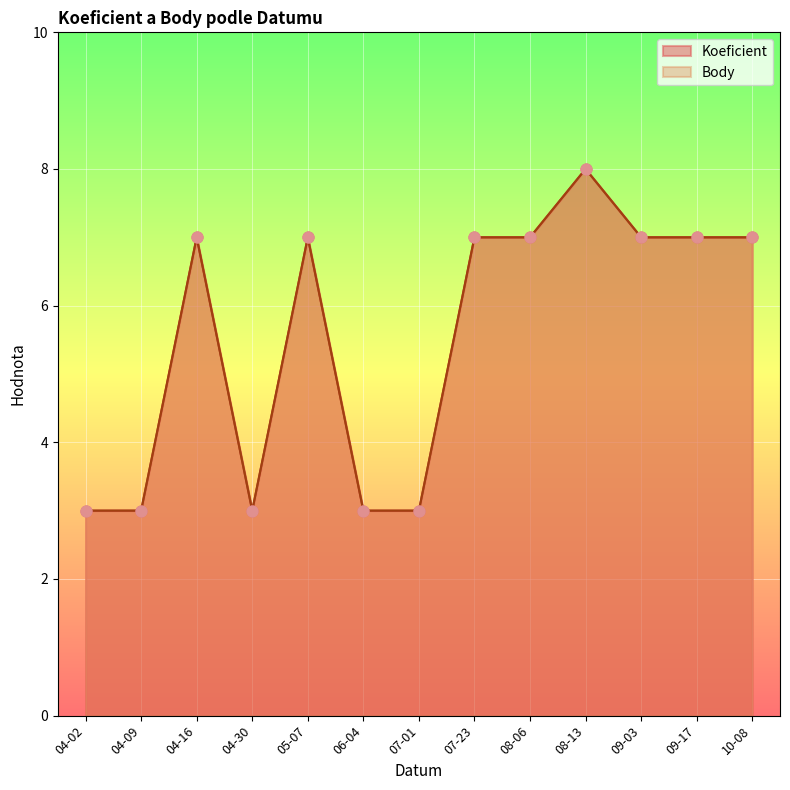

At how many categories does at least one series exceed 6?

8